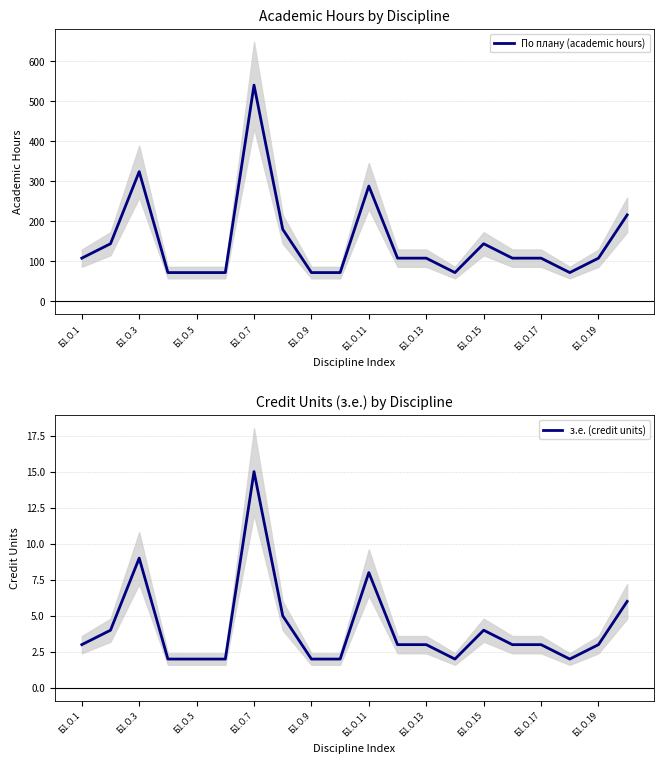

Rank the series by their average value, from highest to lowest.

По плану (academic hours), з.е. (credit units)